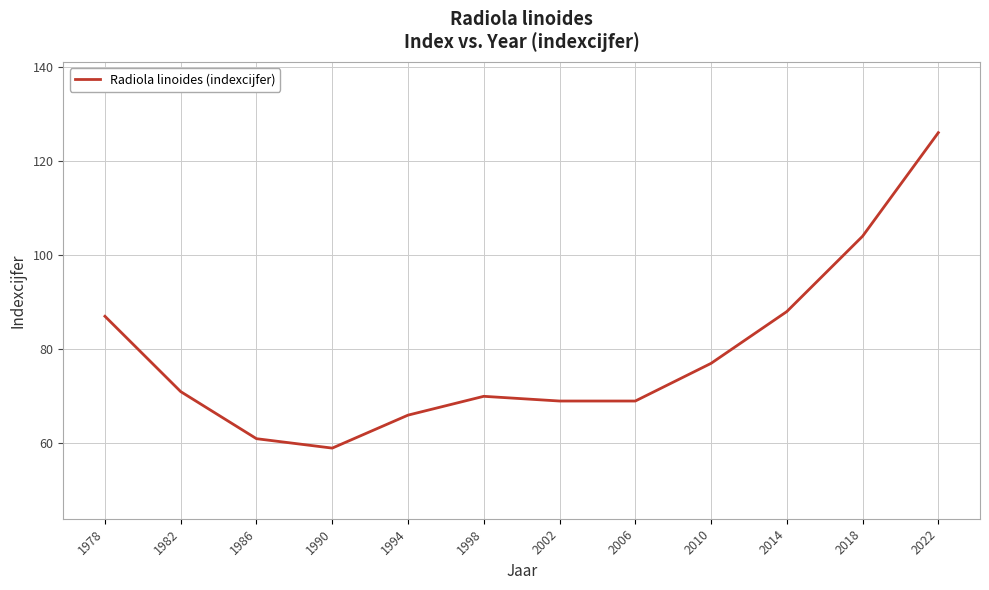

True or false: the data shows 77 at 2010.

True